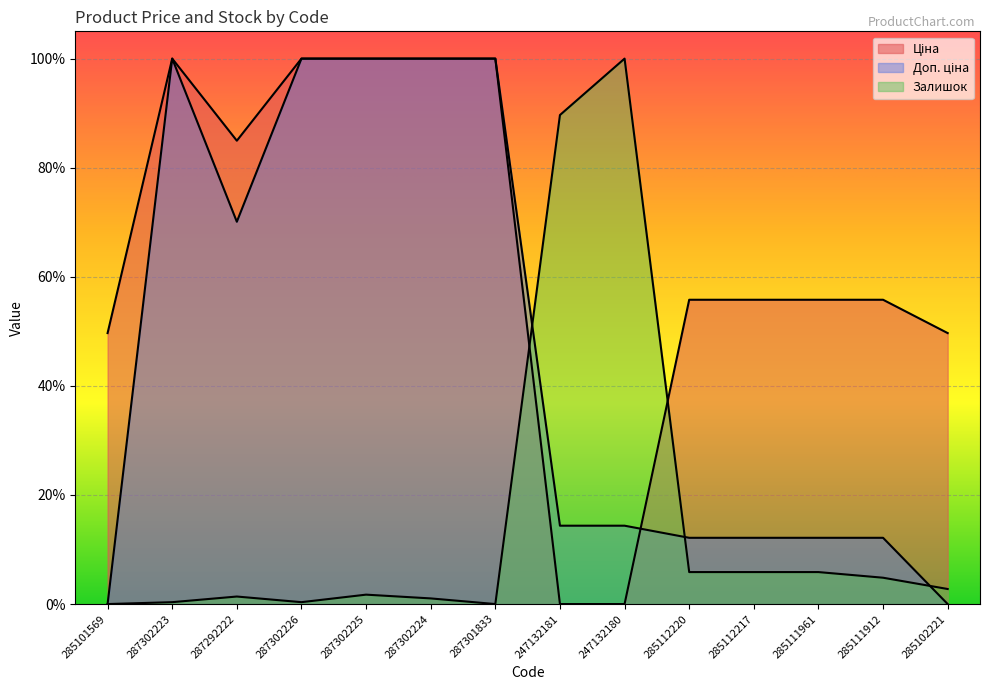

What is the label of the 3rd point from the left?

287292222